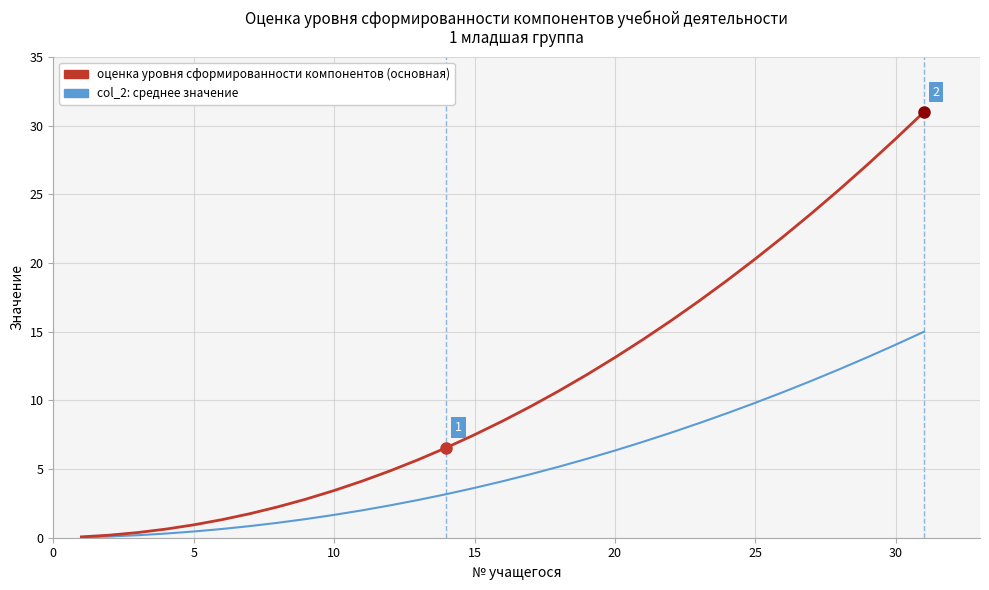

What is the maximum value for оценка уровня сформированности компонентов (основная)?

31.0